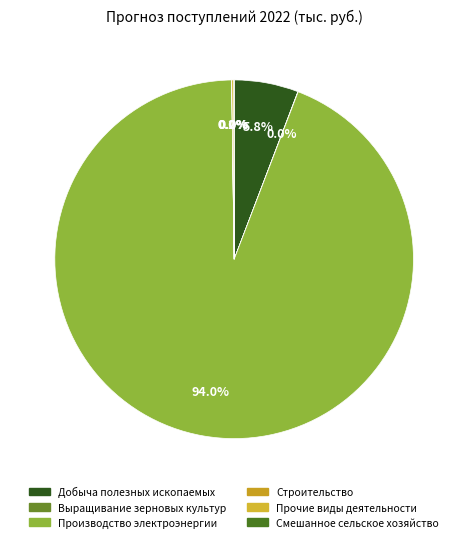

Is it true that Добыча полезных ископаемых is 1% of the pie?

False